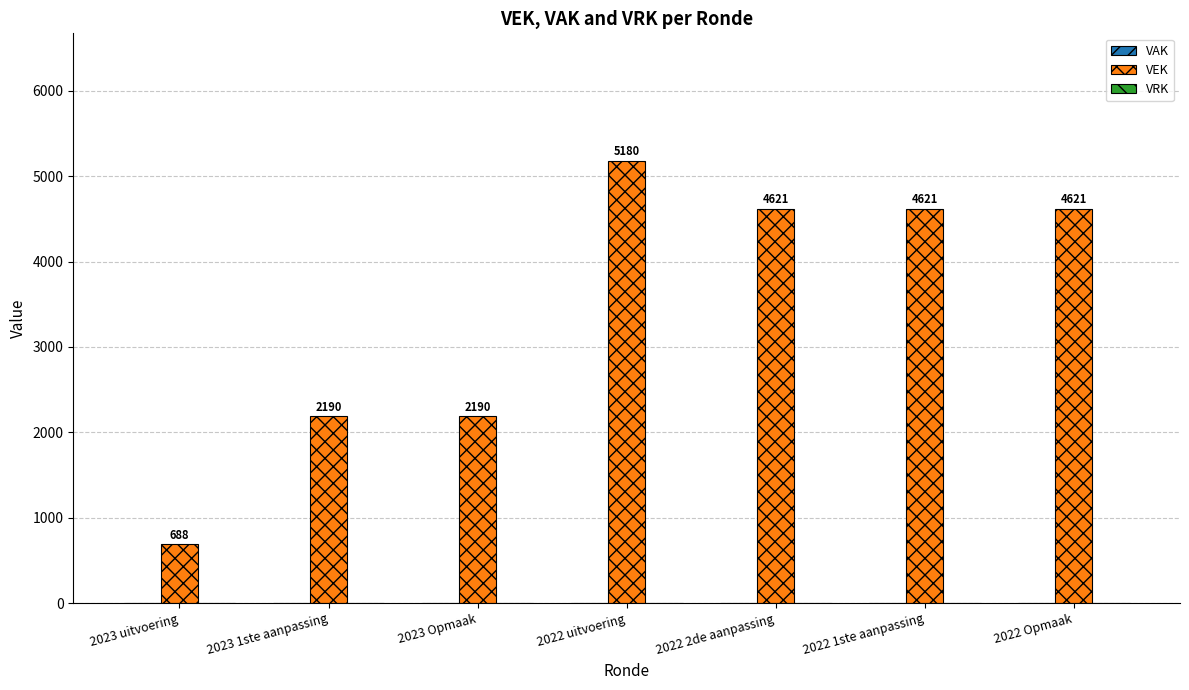

How many series are shown in this chart?

1